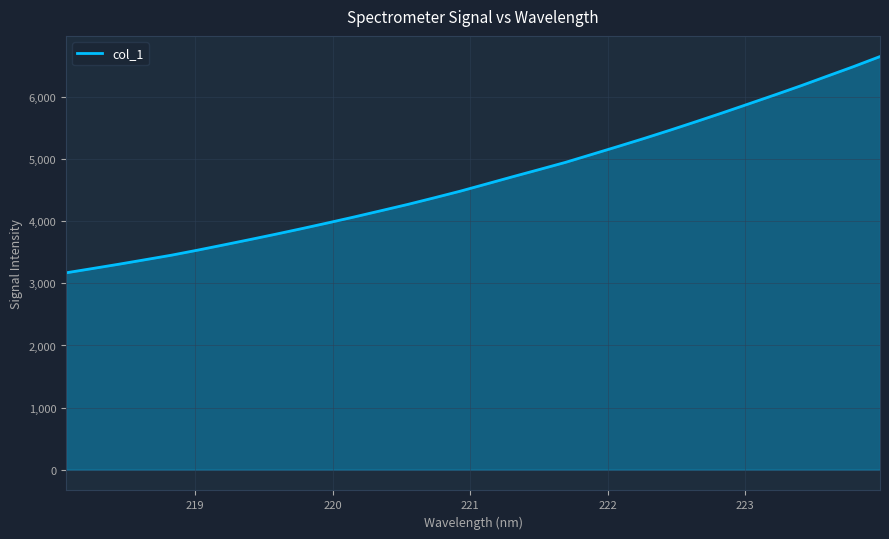

How many distinct data groups are displayed?

1